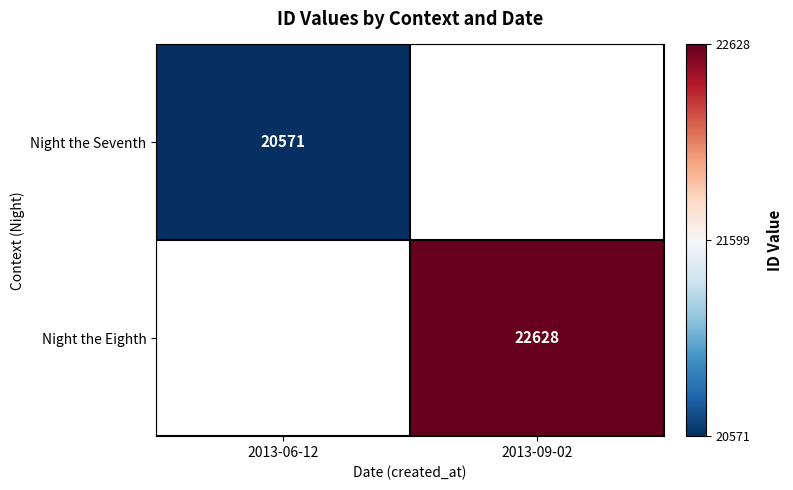

Is it true that Night the Seventh equals 20571 at 2013-06-12?

True